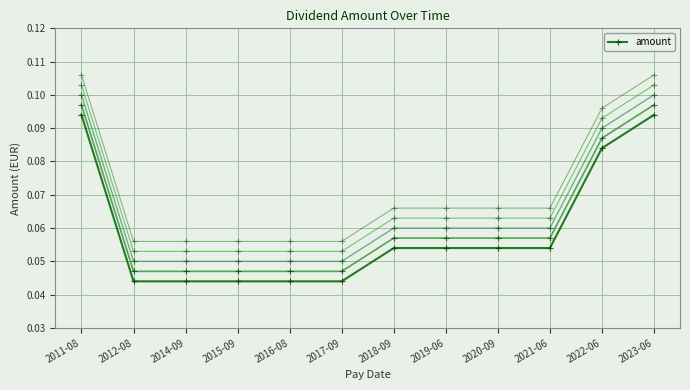

How many lines are shown in the chart?

1